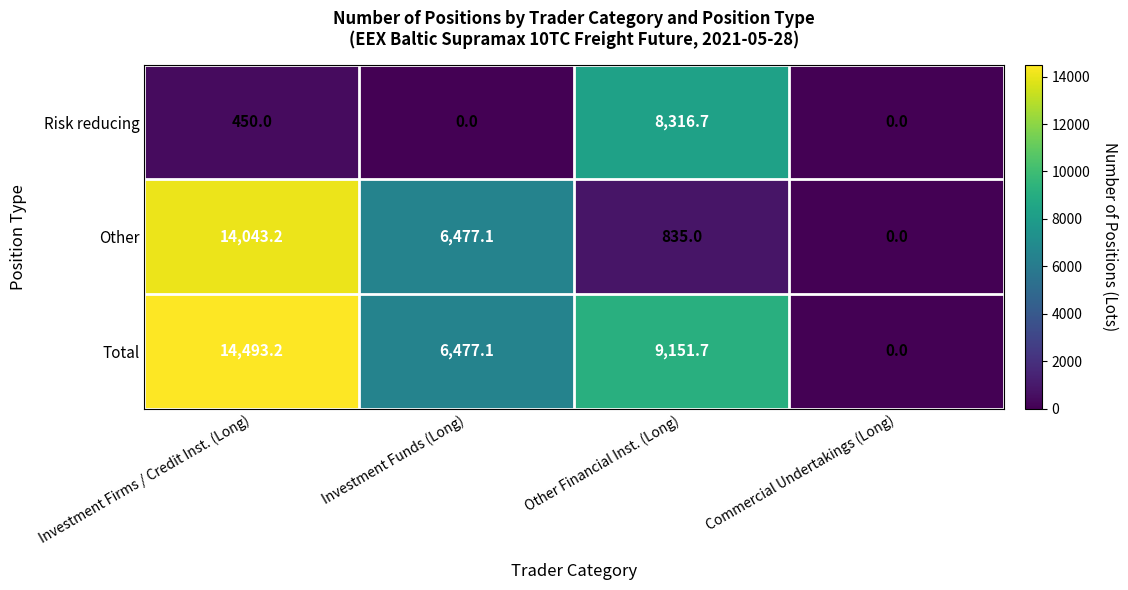

What is the difference between the Other values at Other Financial Inst. (Long) and Investment Firms / Credit Inst. (Long)?

13208.2